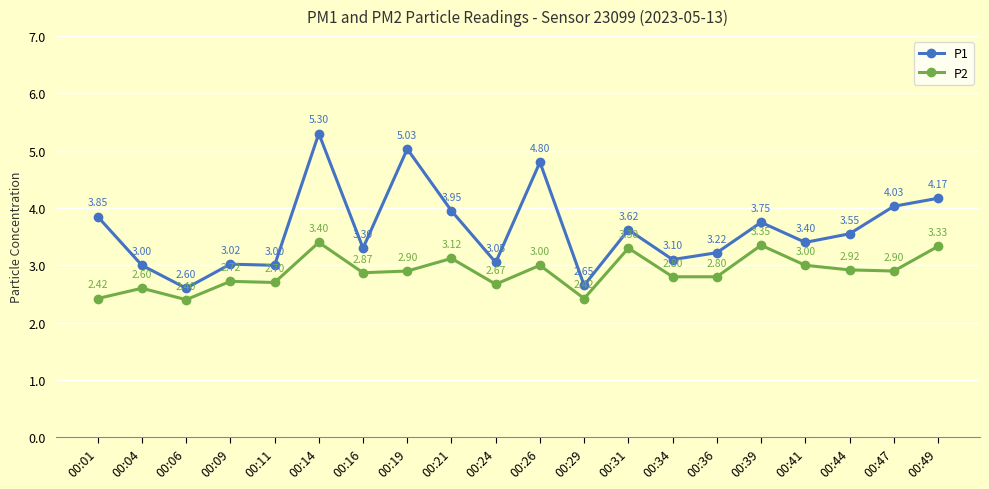

Which category has the lowest value in the P2 series?

00:06